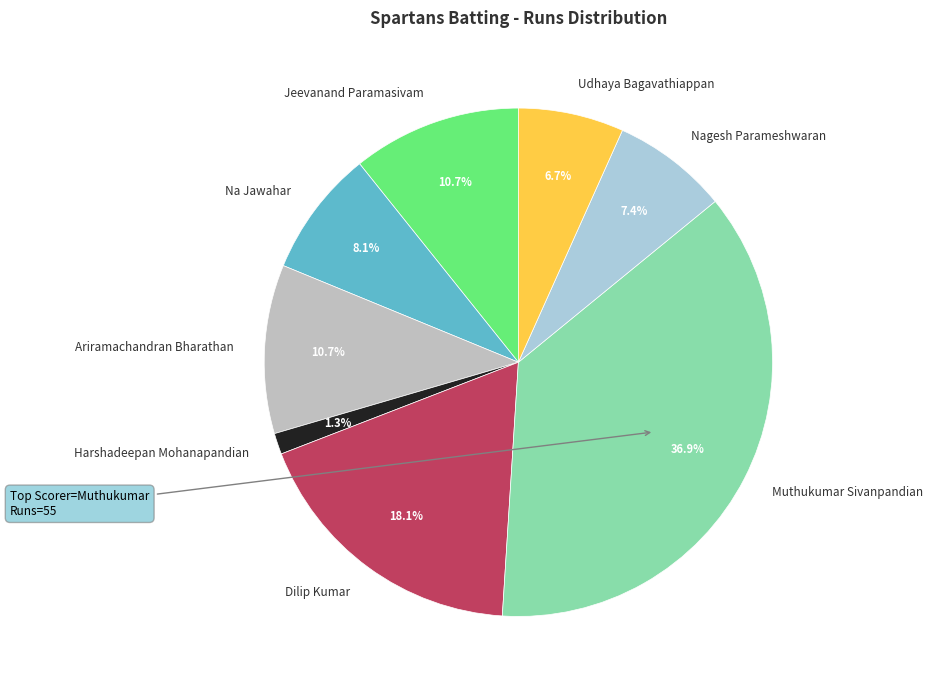

What is the ratio of the value at Ariramachandran Bharathan to the value at Udhaya Bagavathiappan?

1.6